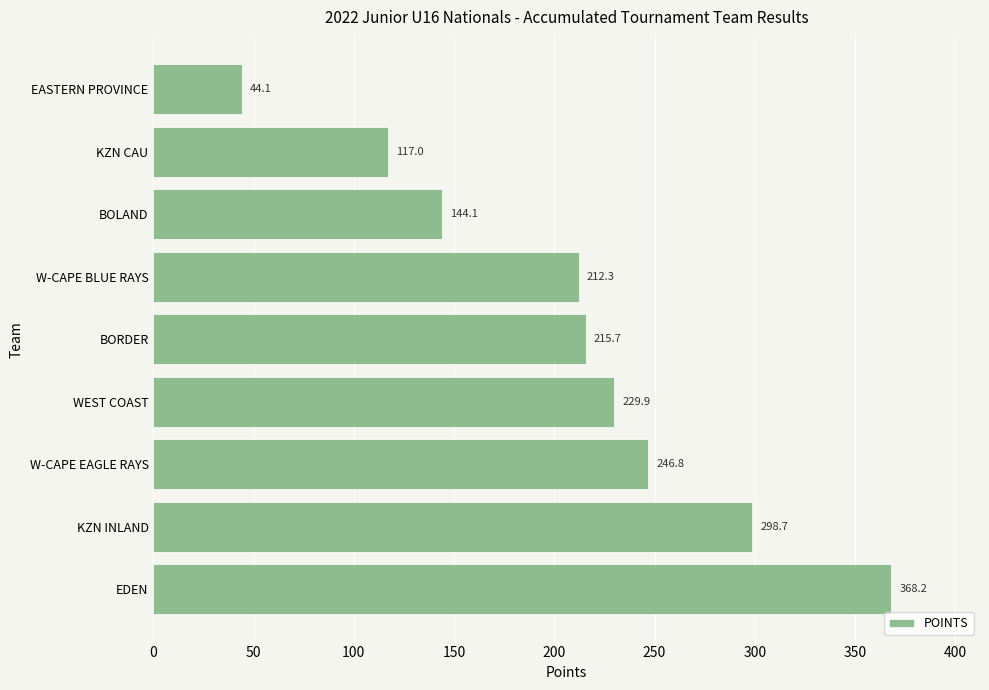

Rank the categories by value from lowest to highest.

EASTERN PROVINCE, KZN CAU, BOLAND, W-CAPE BLUE RAYS, BORDER, WEST COAST, W-CAPE EAGLE RAYS, KZN INLAND, EDEN